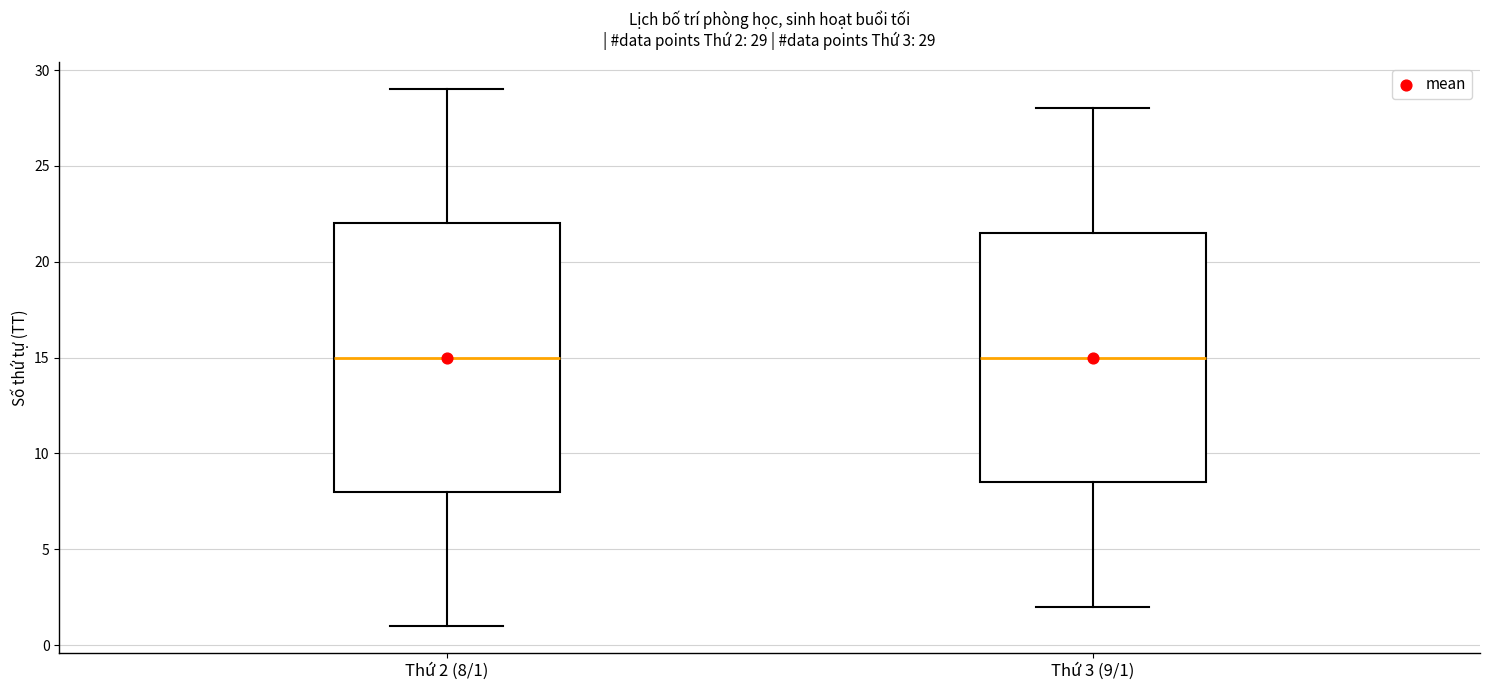

Comparing the boxes themselves (not the whiskers), which one is the tallest?

Thứ 2 (8/1)